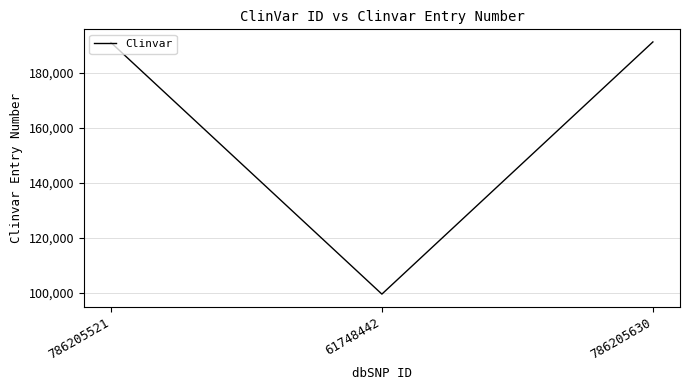

Is it true that the value at 786205630 is 51291?

False